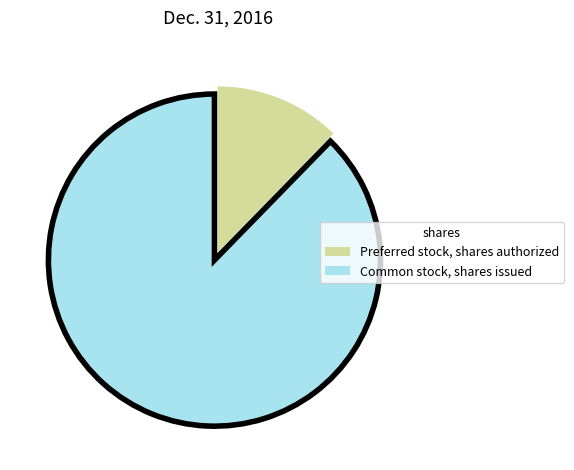

Rank the categories by value from lowest to highest.

Preferred stock, shares authorized, Common stock, shares issued